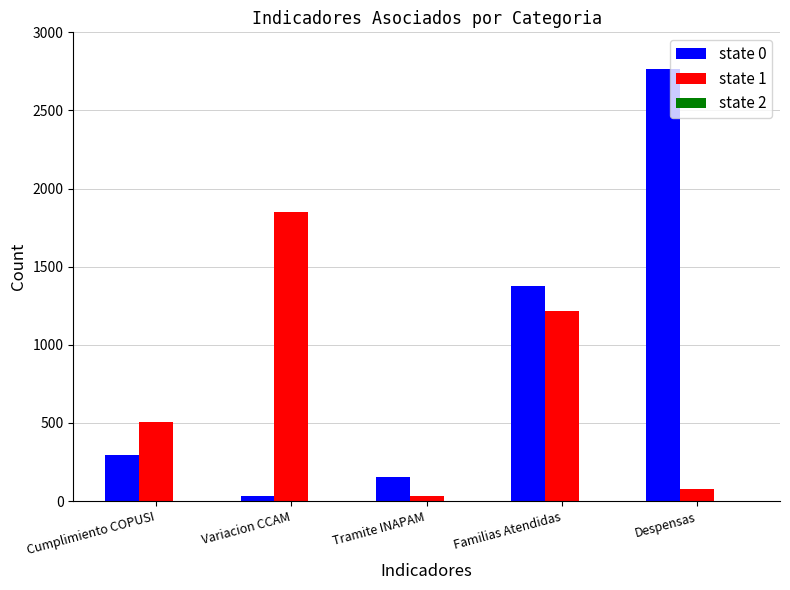

The value of state 0 at Variacion CCAM is 32. True or false?

True